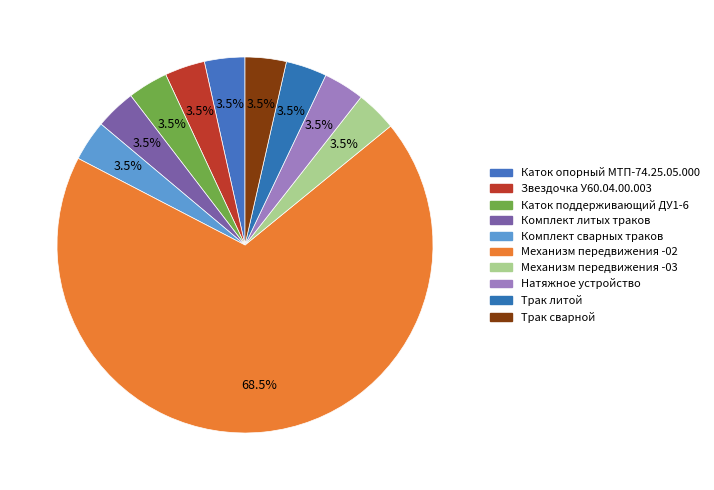

To the nearest percent, what is the average slice percentage?

10%